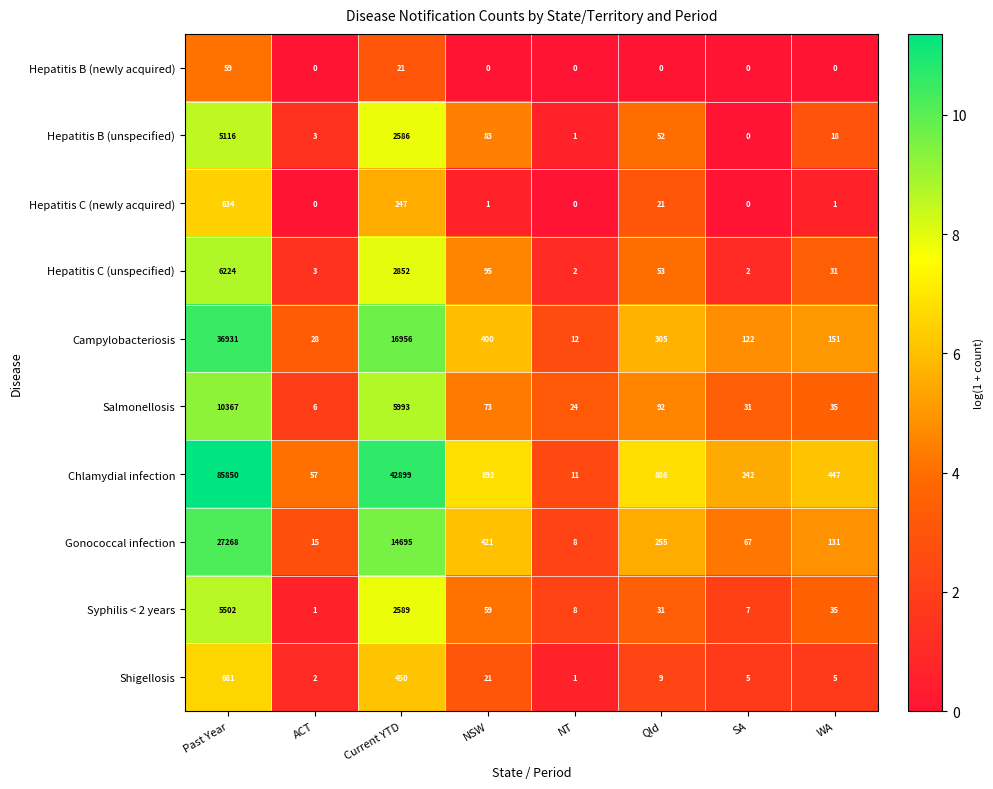

Which series changed the most between SA and WA?

Chlamydial infection